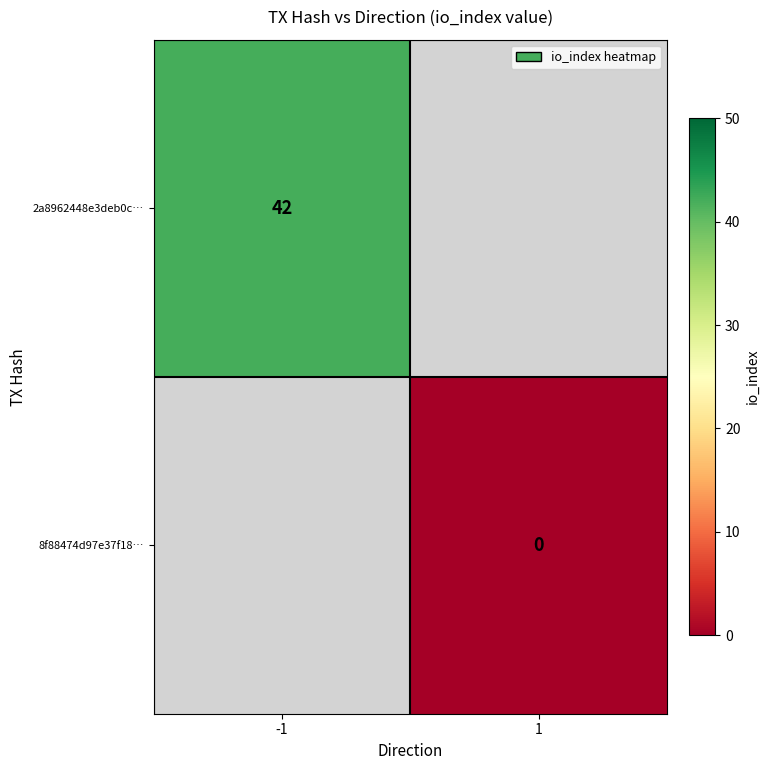

Is the value of 8f88474d97e37f18… at 1 greater than the value of 2a8962448e3deb0c… at -1?

No